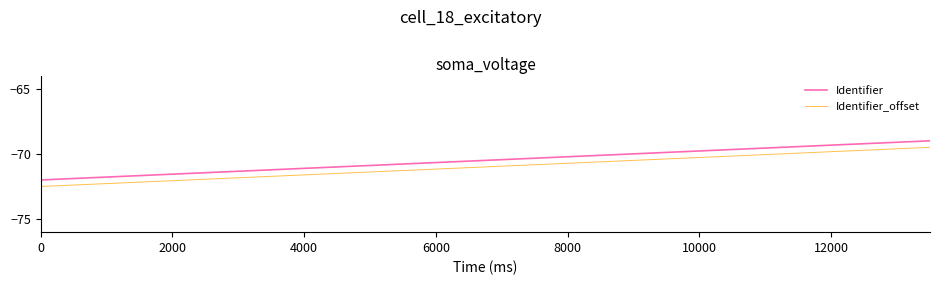

What is the difference between the second highest and second lowest values in the Identifier series?

1.5